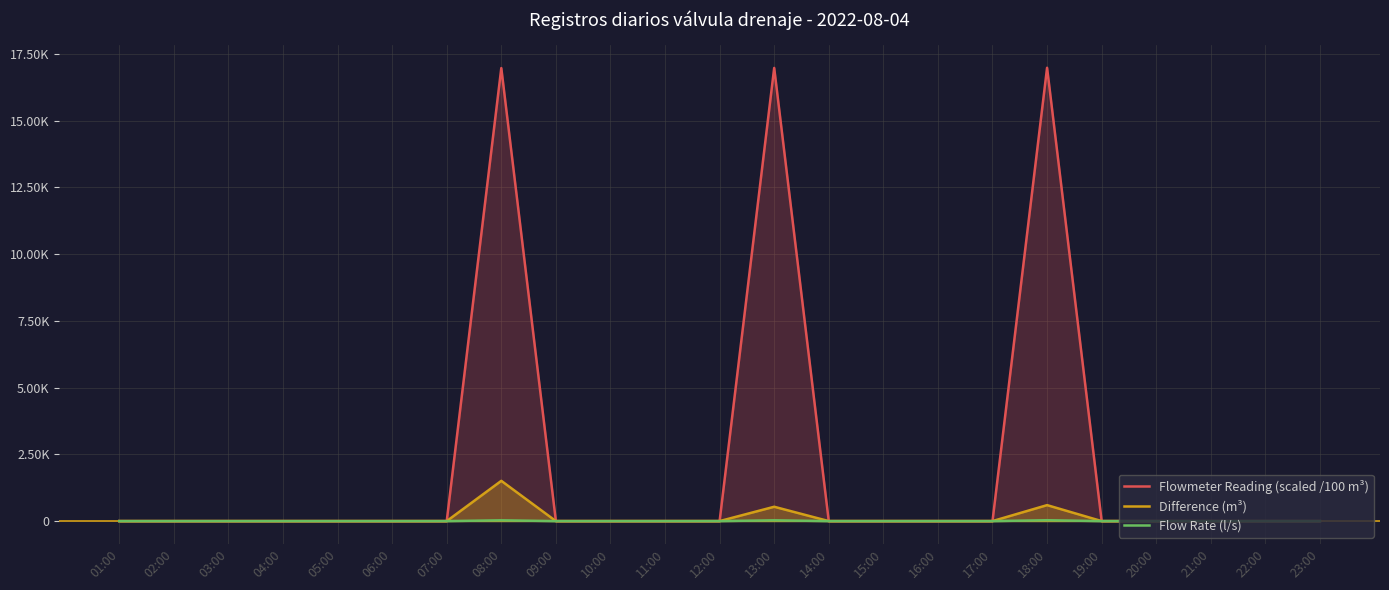

Which series has the largest range (max minus min)?

Flowmeter Reading (scaled /100 m³)